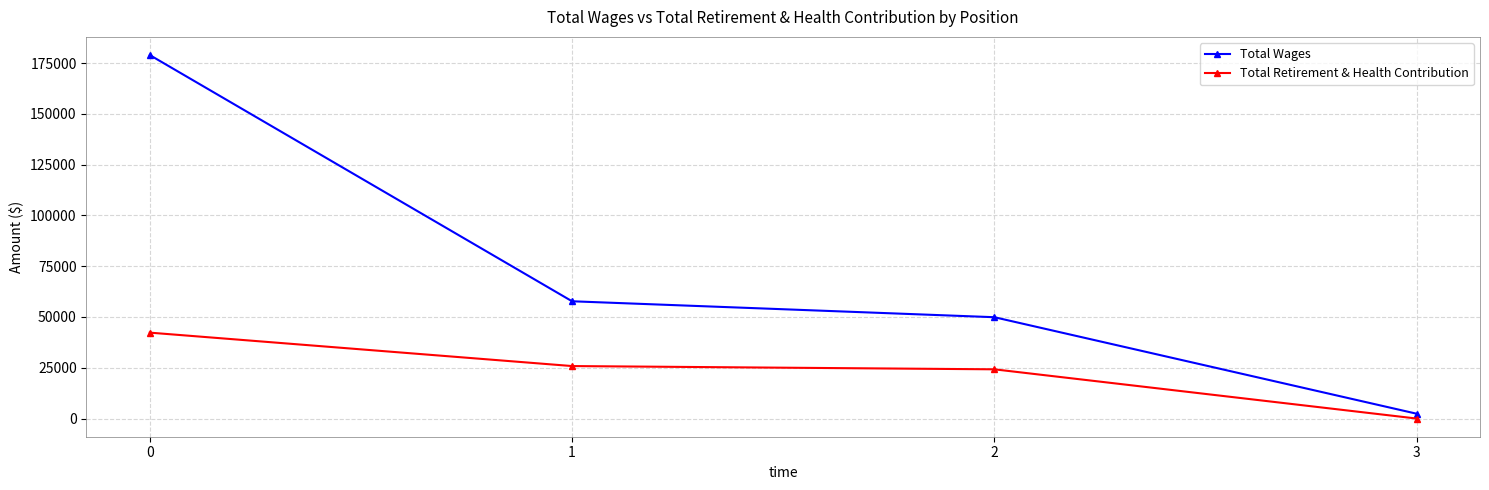

How many lines are shown in the chart?

2